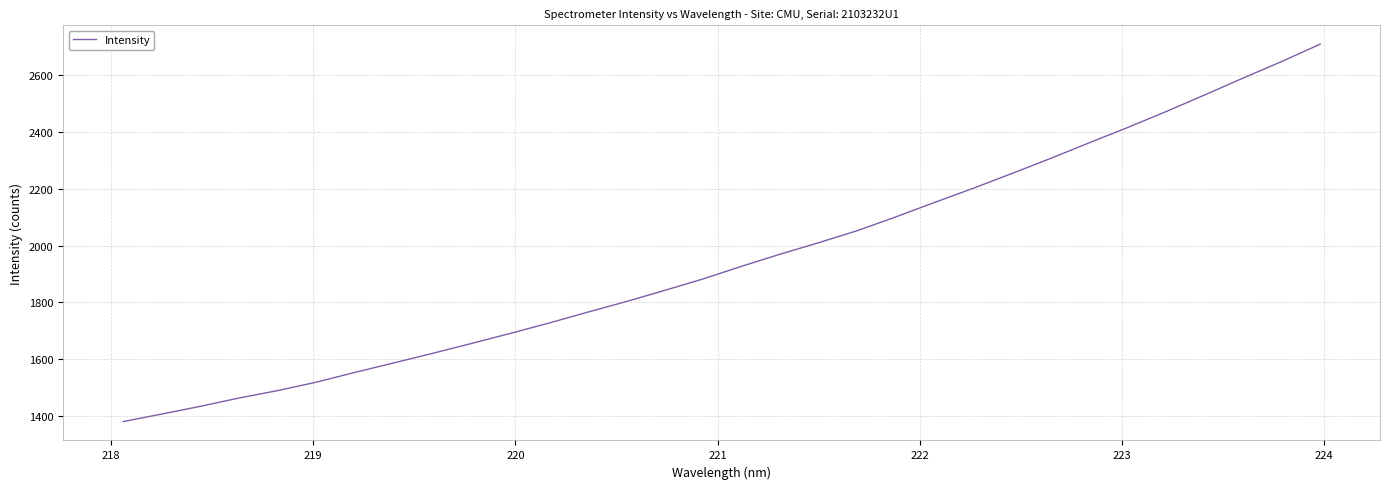

What is the difference between the maximum and minimum values?

1331.4